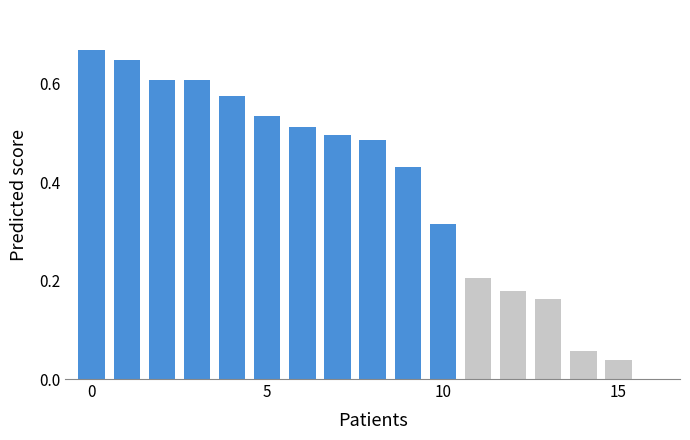

What is the sum of all values?

6.5